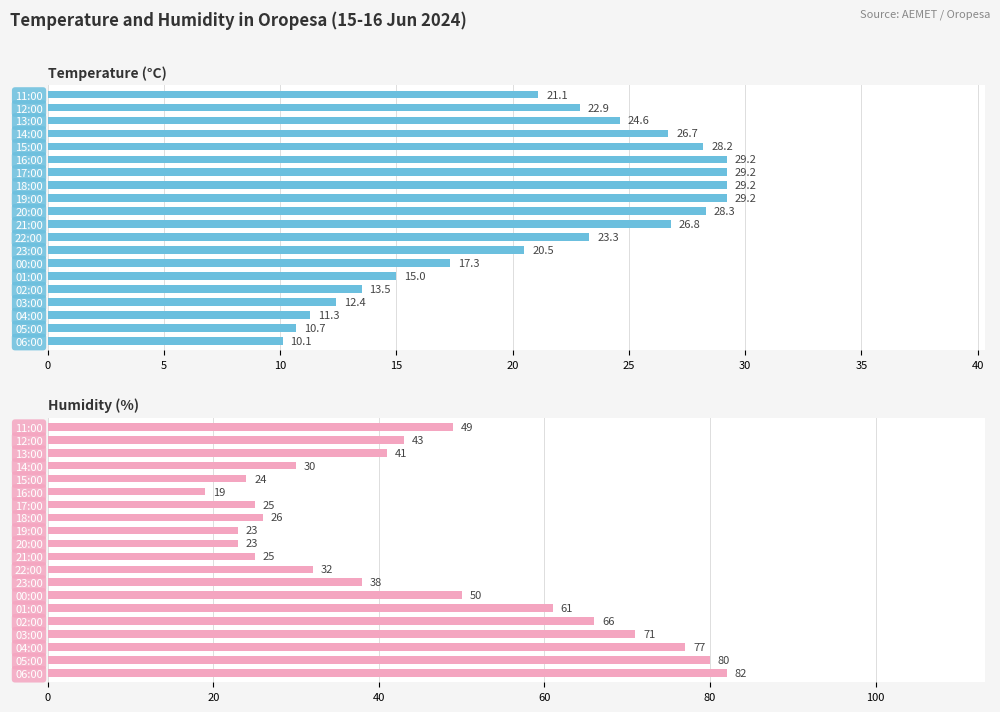

What is the average value of the Temperature (°C) series?

21.5